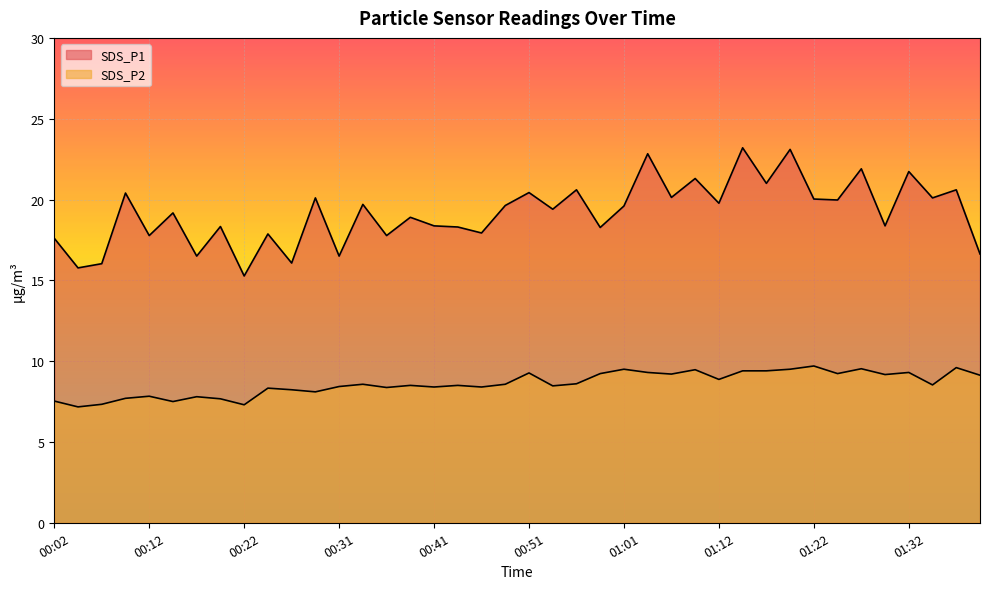

Is it true that SDS_P2 equals 7.3 at 00:07?

True